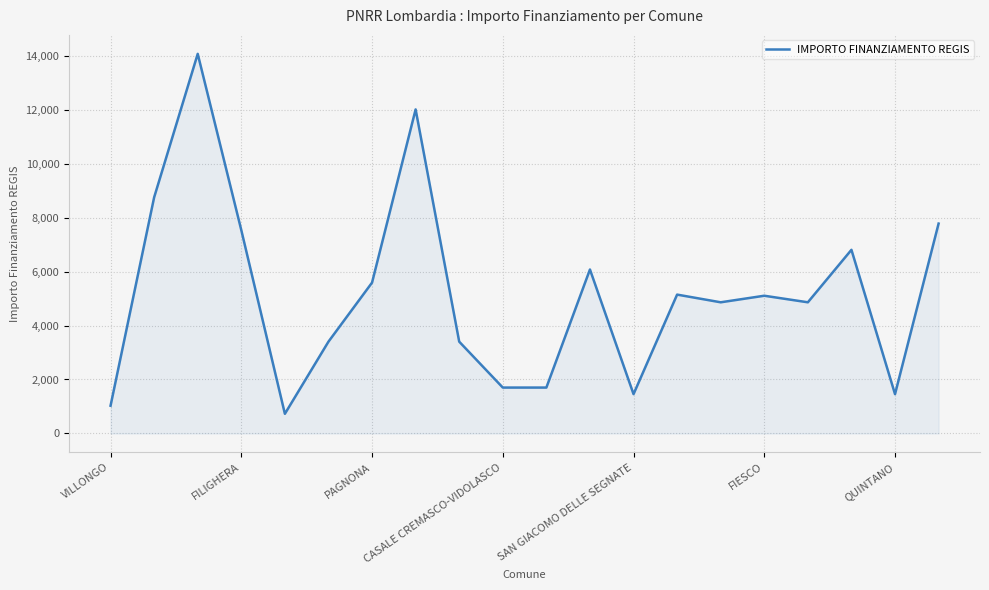

What is the maximum value shown in the chart?

14063